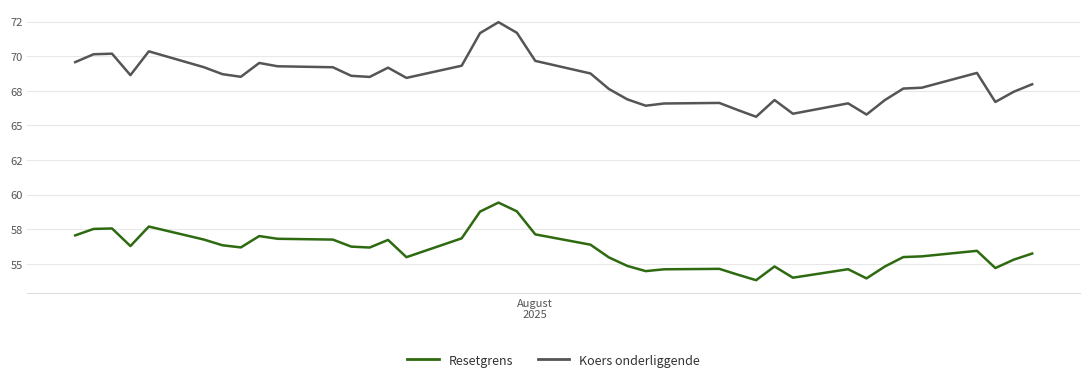

True or false: Resetgrens and Koers onderliggende intersect in this chart.

False